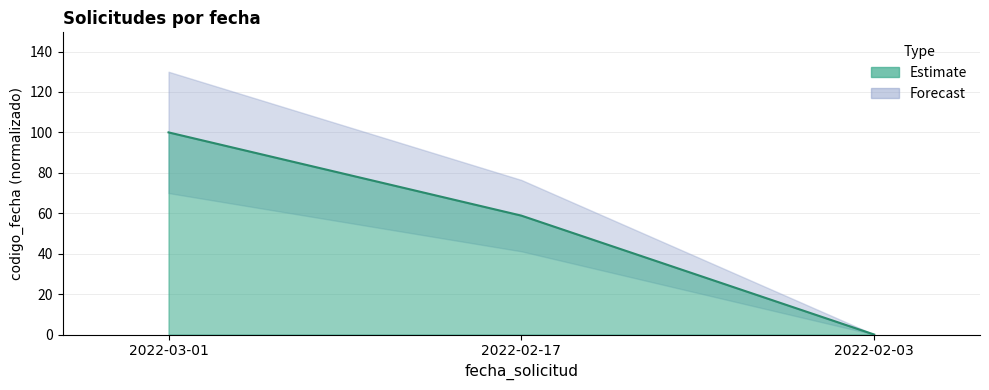

Between 2022-02-17 and 2022-03-01, which is larger?

2022-03-01